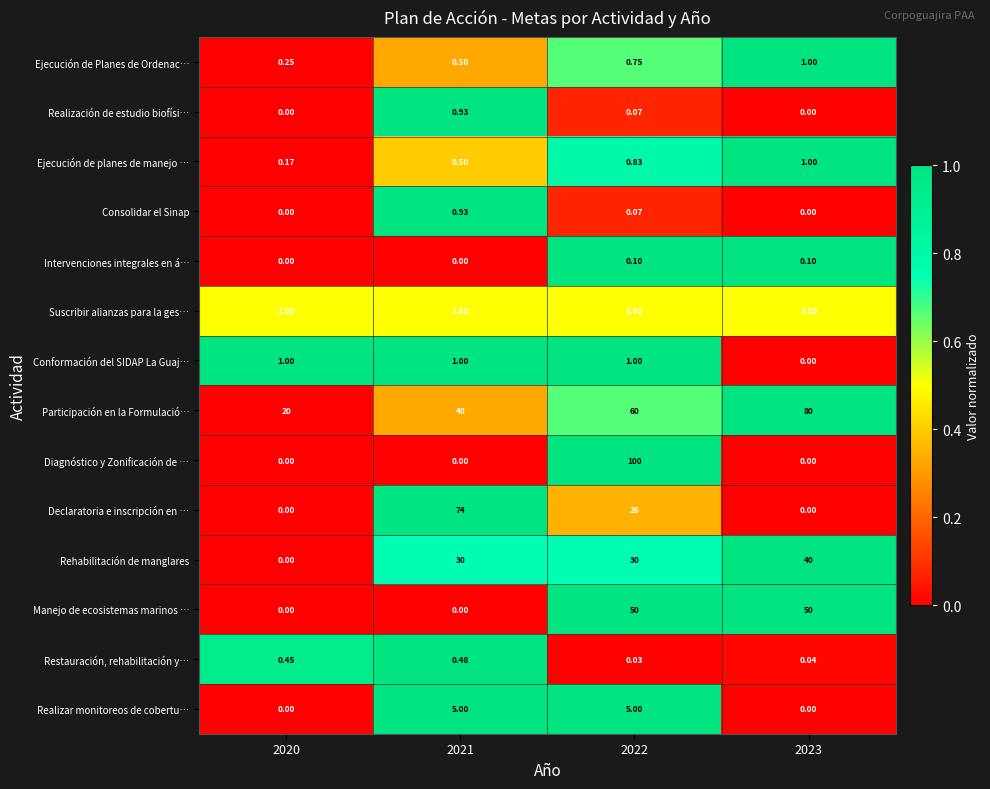

Is the value of Ejecución de planes de manejo … at 2020 greater than the value of Suscribir alianzas para la ges… at 2022?

No